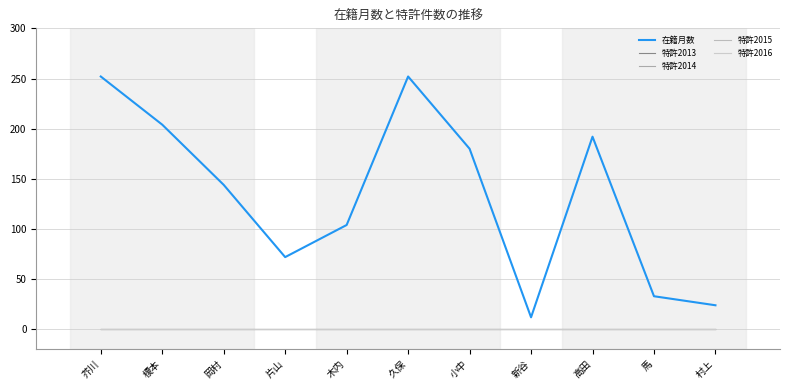

Reading left to right, what are all the values shown in this chart?

在籍月数: 芥川=252.0	榎本=204.0	岡村=144.0	片山=72.0	木内=104.0	久保=252.0	小中=180.0	新谷=12.0	高田=192.0	馬=33.0	村上=24.0
特許2013: 芥川=0.0	榎本=0.0	岡村=0.0	片山=0.0	木内=0.0	久保=0.0	小中=0.0	新谷=0.0	高田=0.0	馬=0.0	村上=0.0
特許2014: 芥川=0.1	榎本=0.1	岡村=0.1	片山=0.1	木内=0.1	久保=0.1	小中=0.1	新谷=0.1	高田=0.1	馬=0.1	村上=0.1
特許2015: 芥川=0.1	榎本=0.1	岡村=0.1	片山=0.1	木内=0.1	久保=0.1	小中=0.1	新谷=0.1	高田=0.1	馬=0.1	村上=0.1
特許2016: 芥川=0.2	榎本=0.2	岡村=0.2	片山=0.2	木内=0.2	久保=0.2	小中=0.2	新谷=0.2	高田=0.2	馬=0.2	村上=0.2